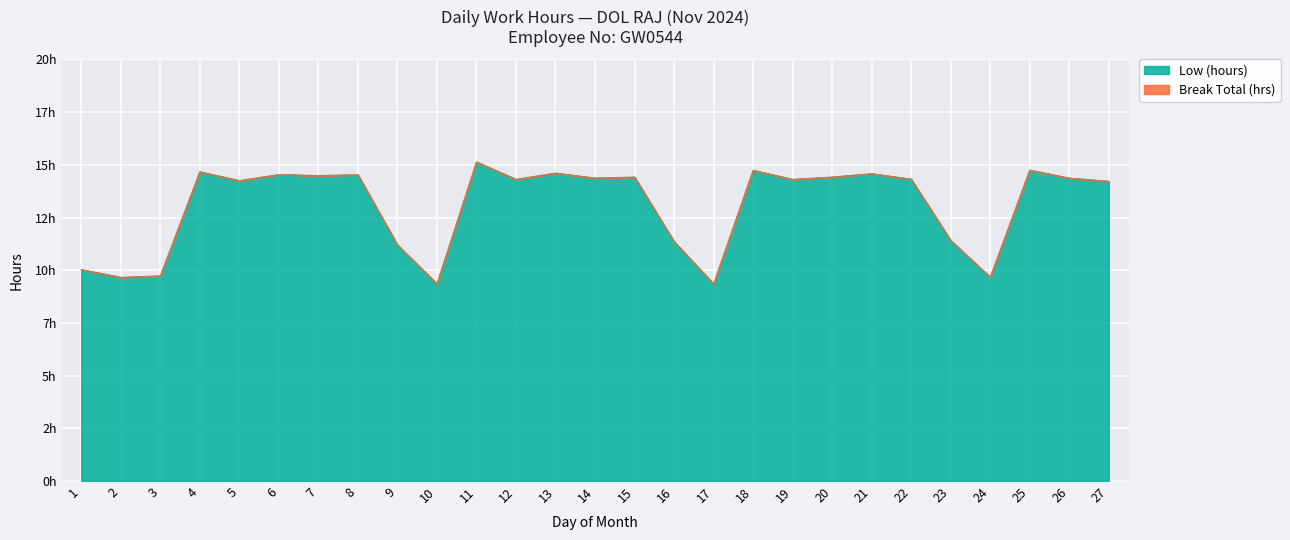

What is the average value?

13.1